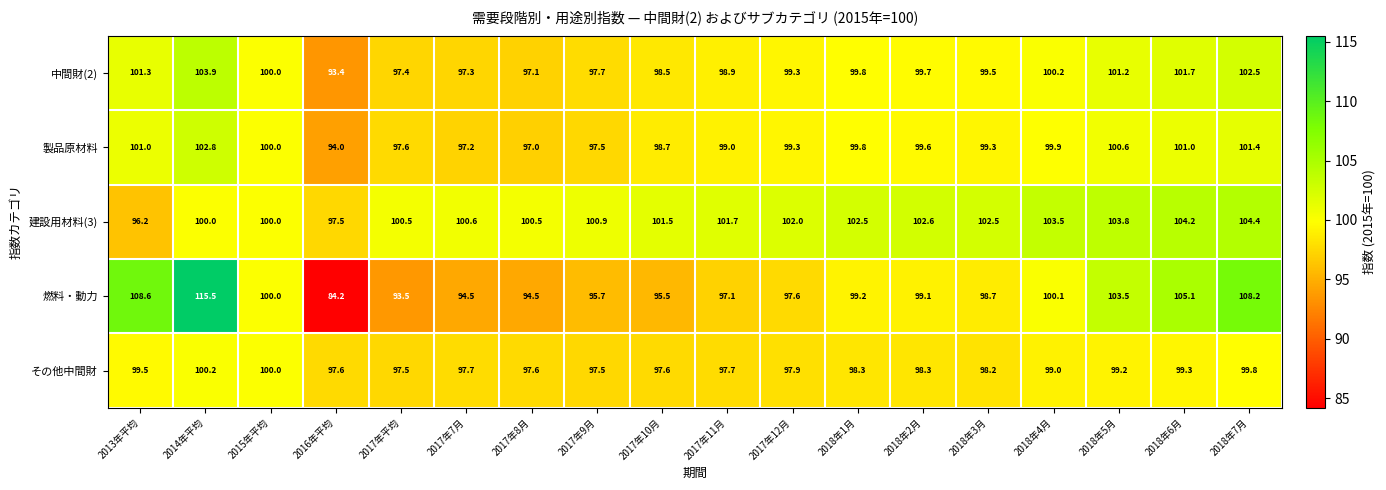

Which series has the largest range (max minus min)?

燃料・動力